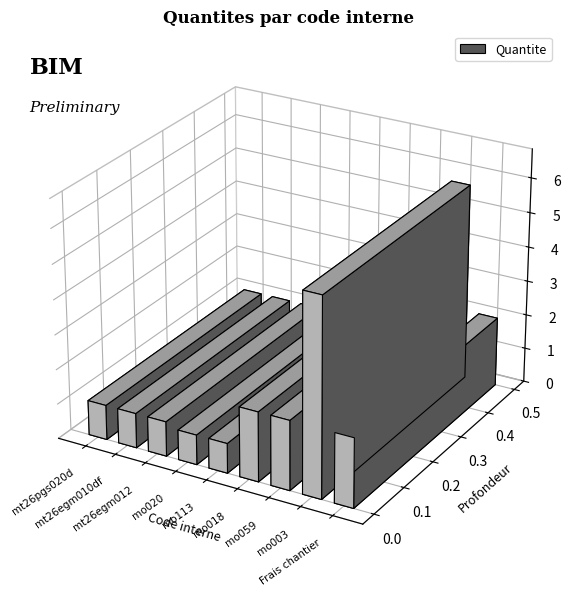

What is the value of the 5th bar from the left?

0.9